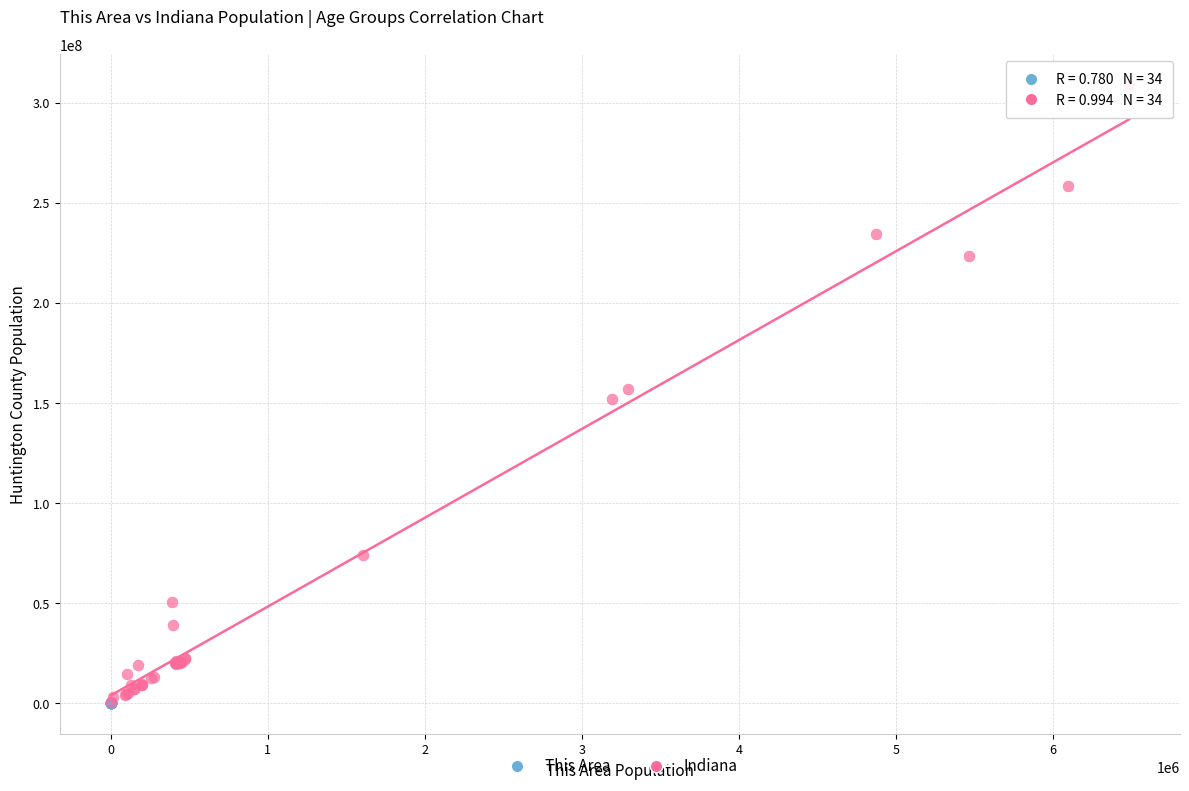

Which series has the widest spread of Y values?

Indiana